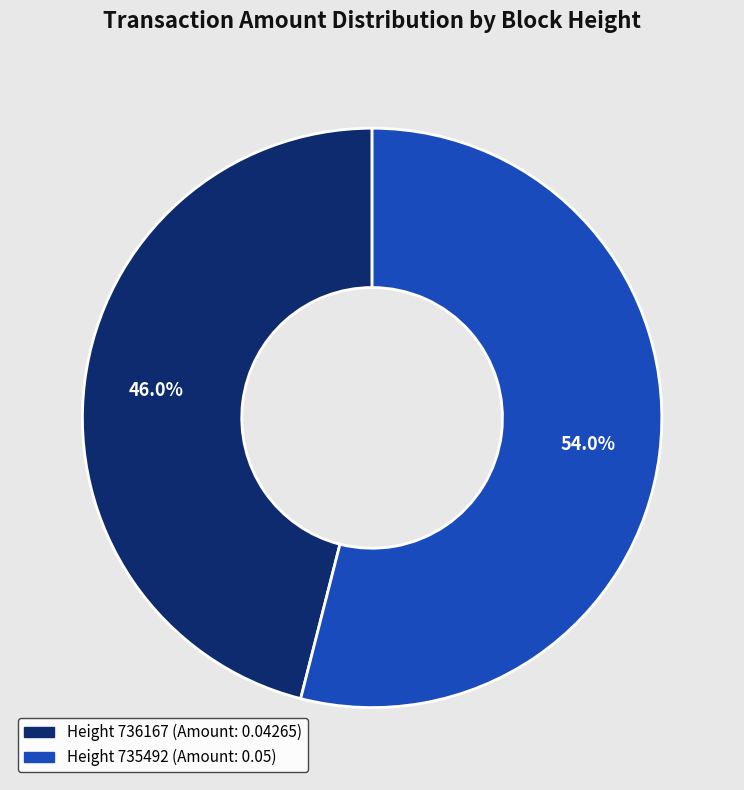

Is there any slice that represents more than half of the pie?

Yes